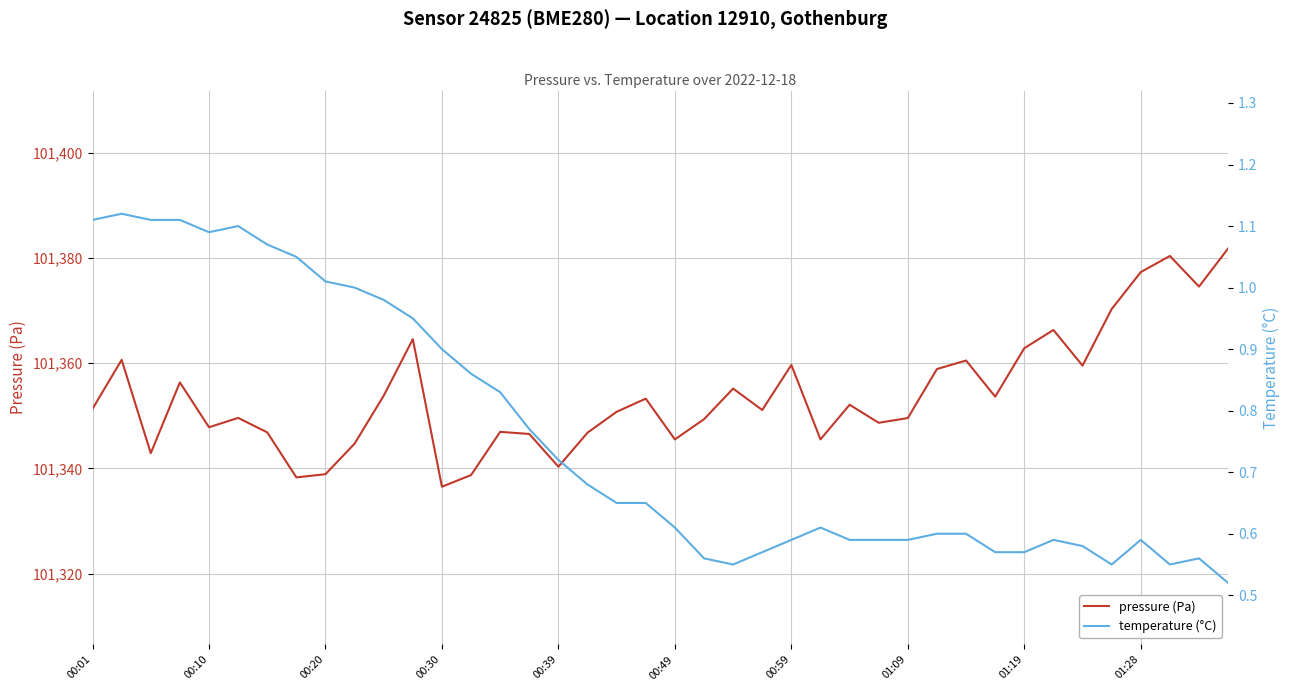

What are all the series names shown in the legend?

pressure (Pa), temperature (°C)